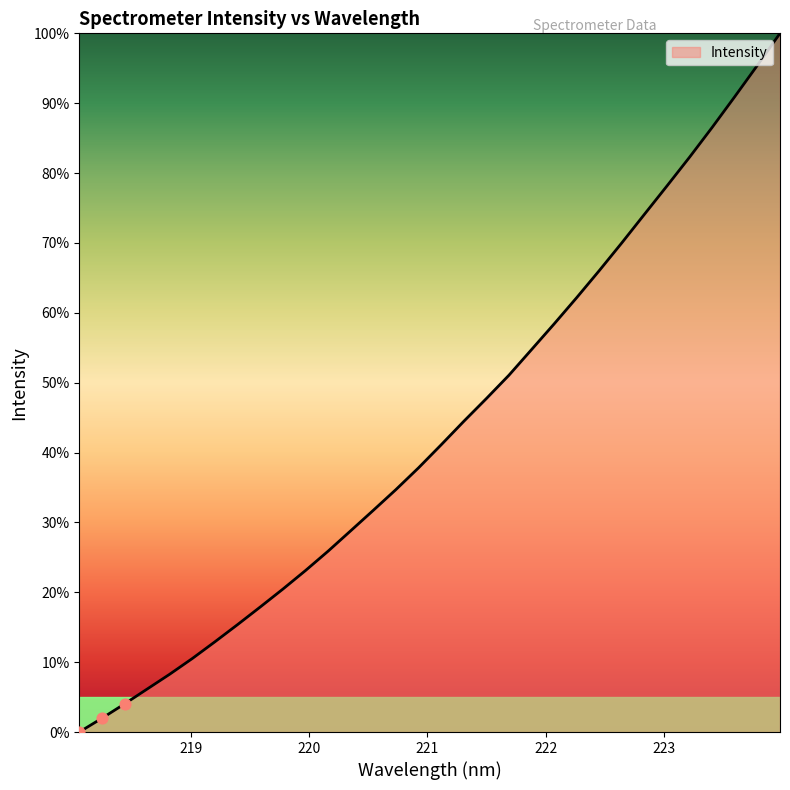

What is the maximum value shown in the chart?

100.0